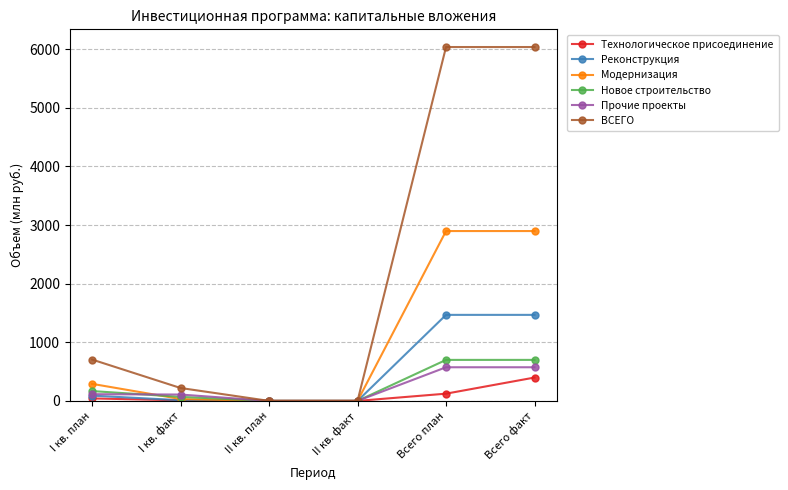

The Реконструкция series shows 0.0 at II кв. факт. True or false?

True